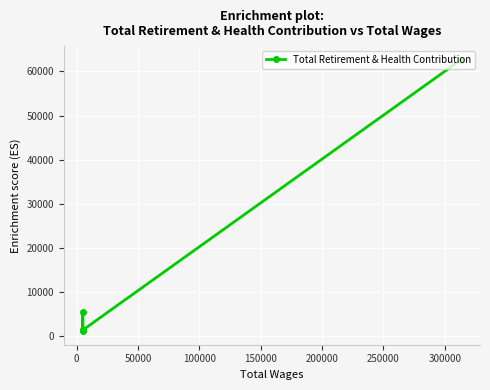

How many lines are shown in the chart?

1